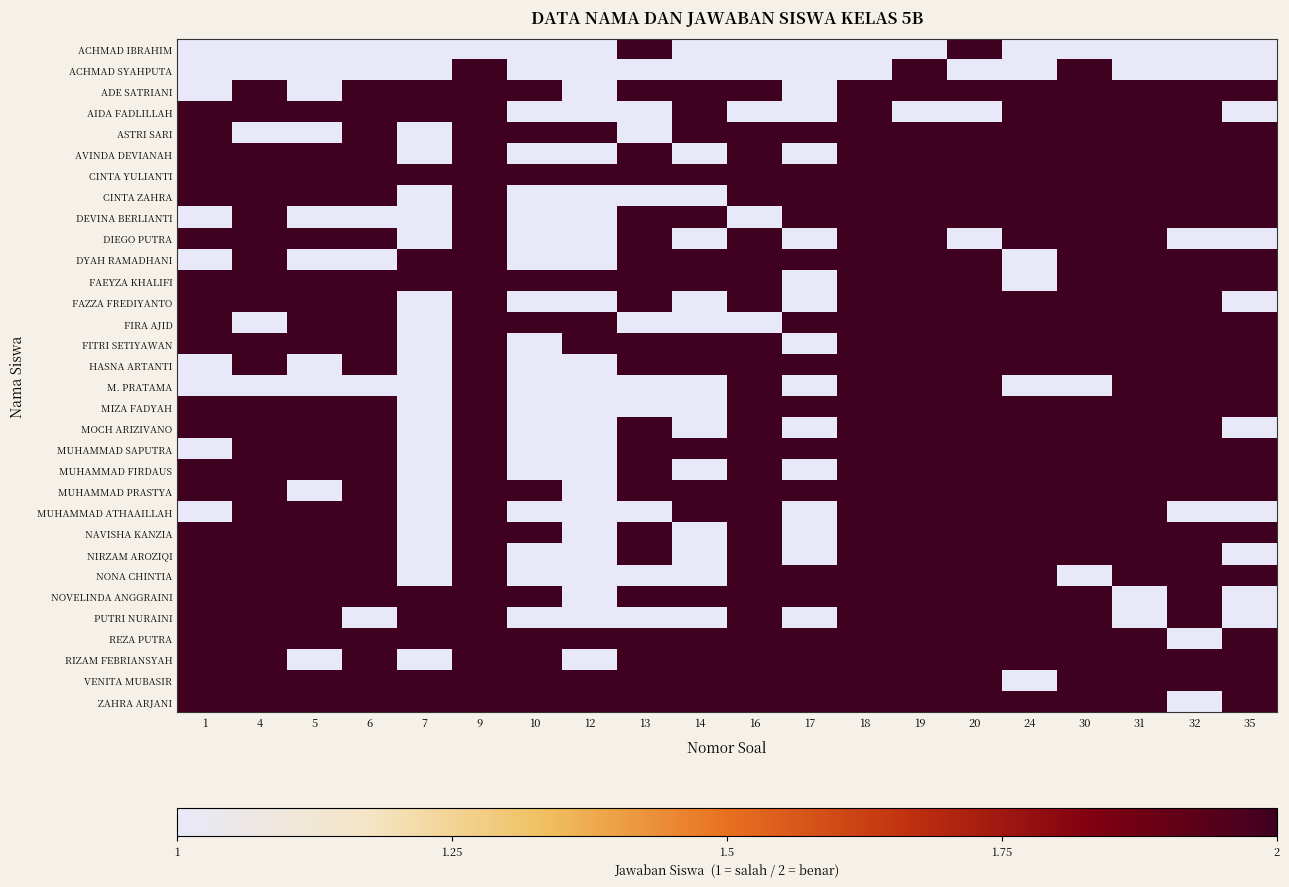

Which series has the largest total across all categories?

CINTA YULIANTI